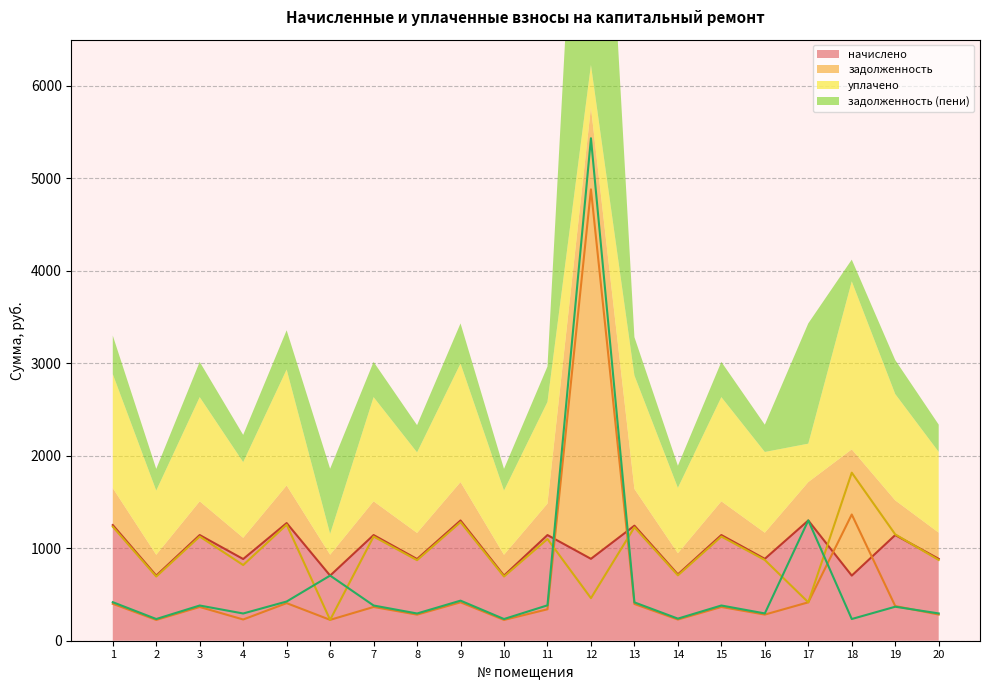

Where does the задолженность series first go above 365?

1